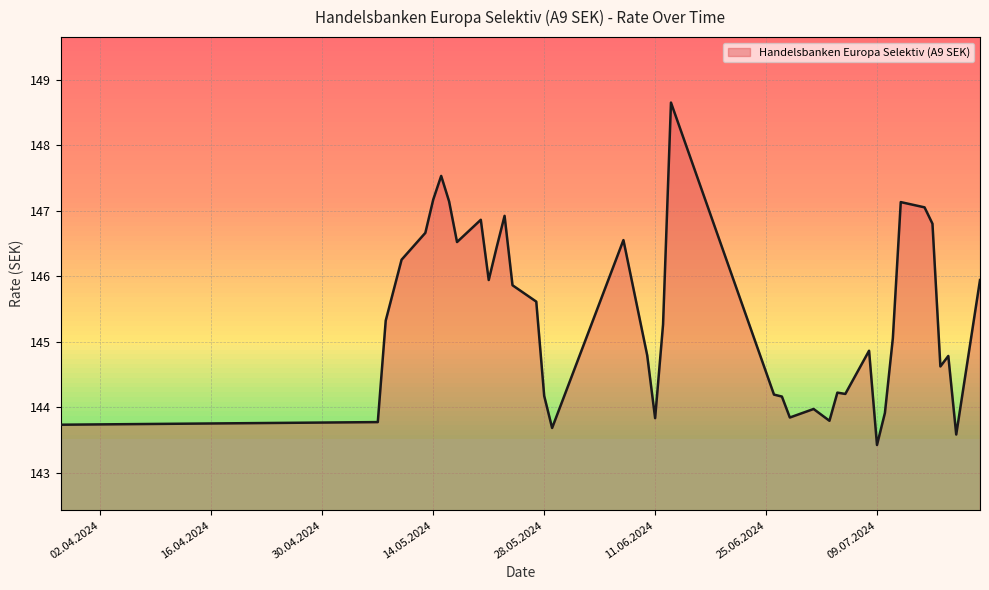

What is the minimum value shown in the chart?

143.4